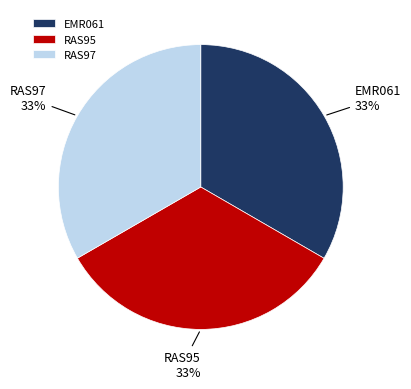

What is the ratio of the value at RAS95 to the value at RAS97?

1.0